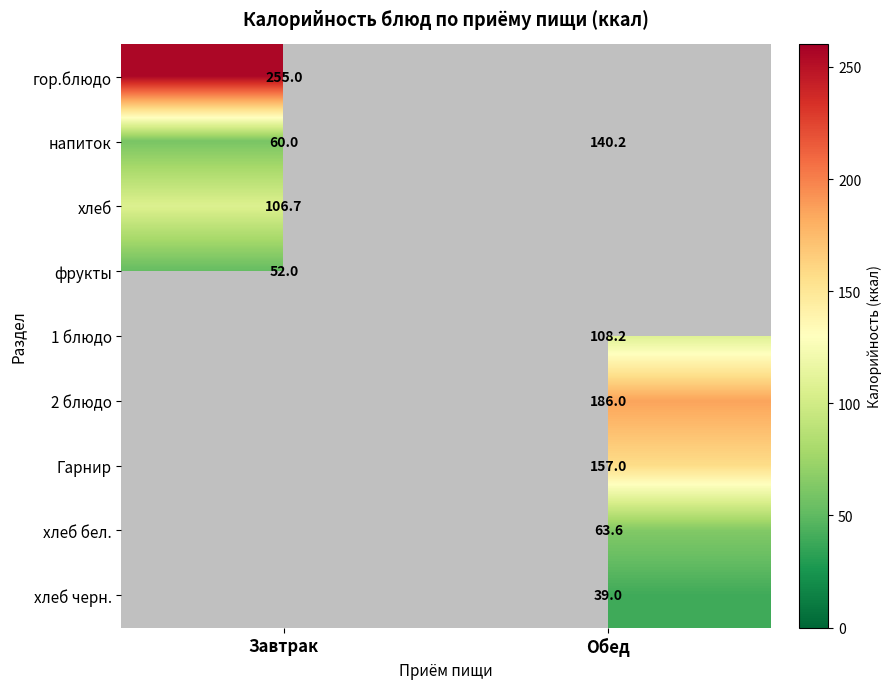

True or false: хлеб бел. has a value of 63.6 at Обед.

True